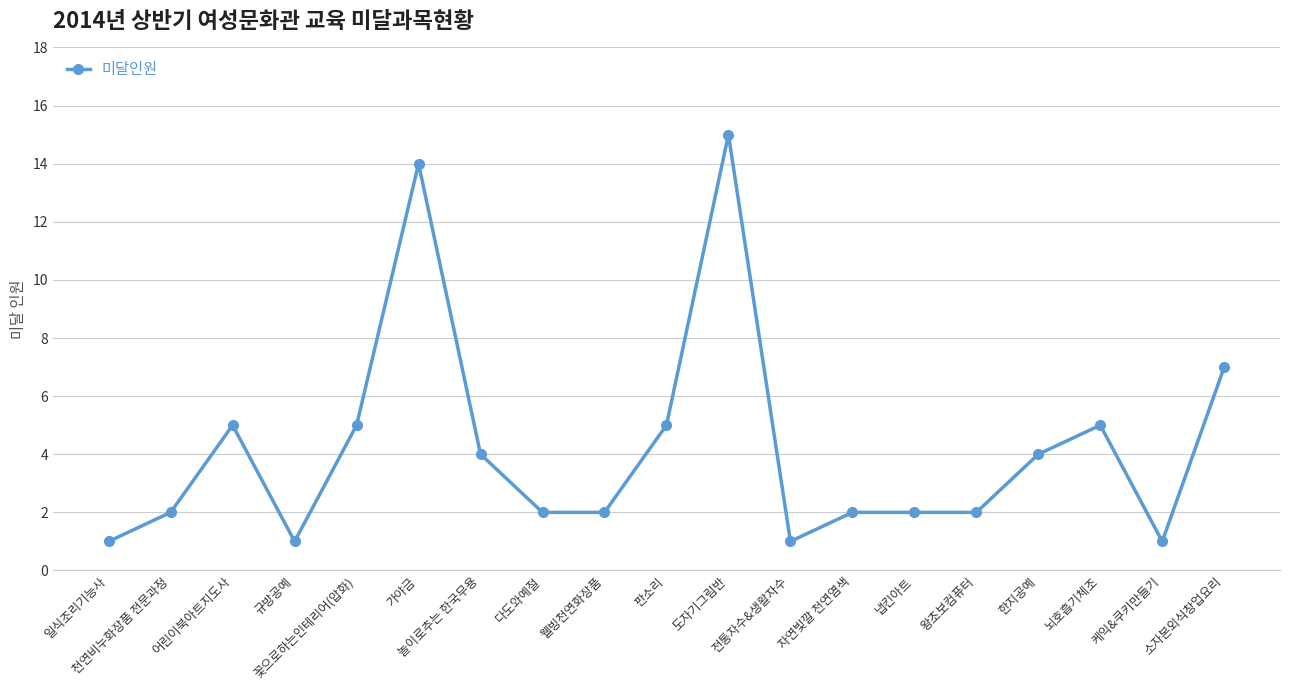

True or false: the data has more than 2 interior local peaks.

True